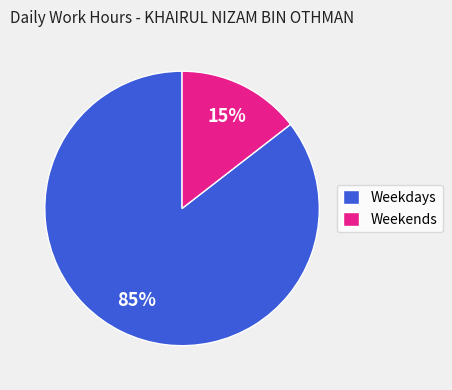

Rank the categories by value from lowest to highest.

Weekends, Weekdays